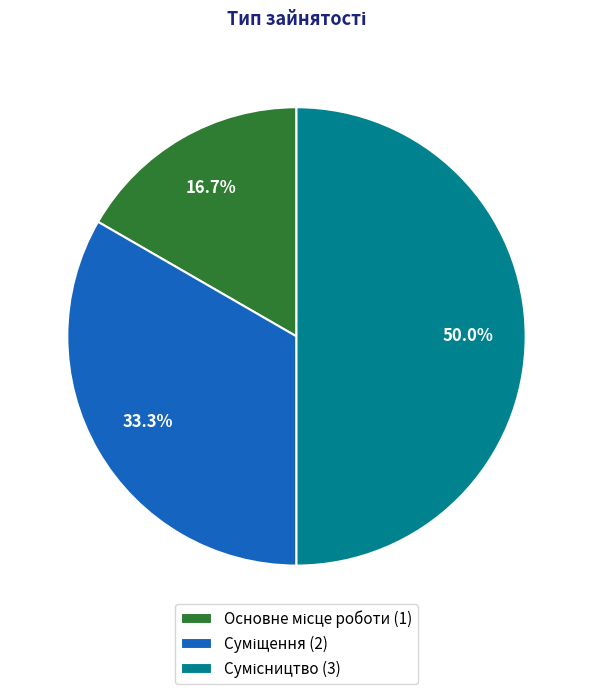

How many slices are in this pie chart?

3